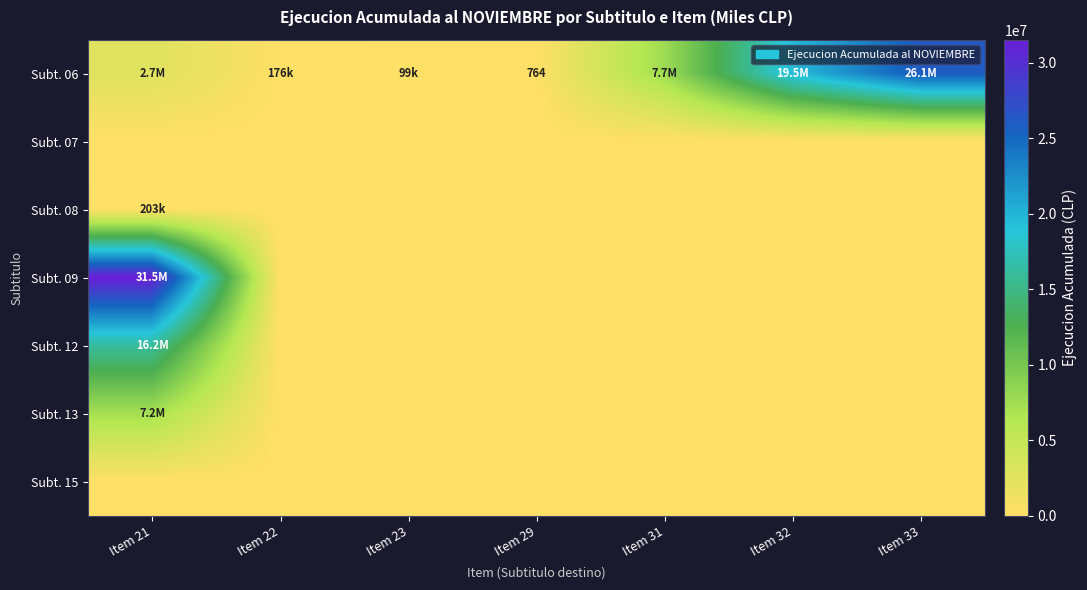

Which series has the largest total across all categories?

Subt. 06